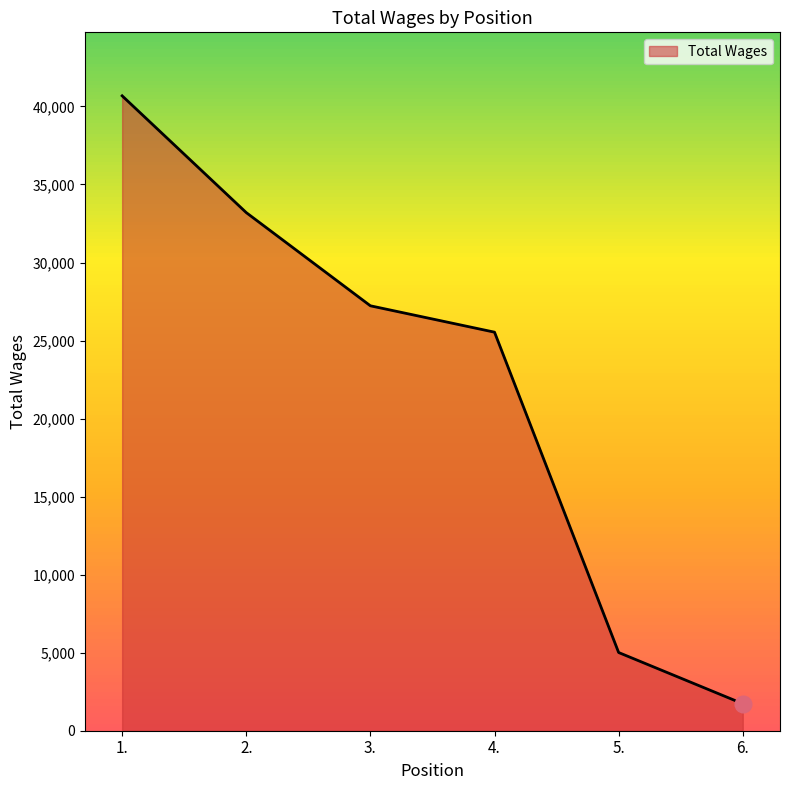

Reading right to left, list all the values displayed in this chart.

1732	5011	25537	27227	33198	40681